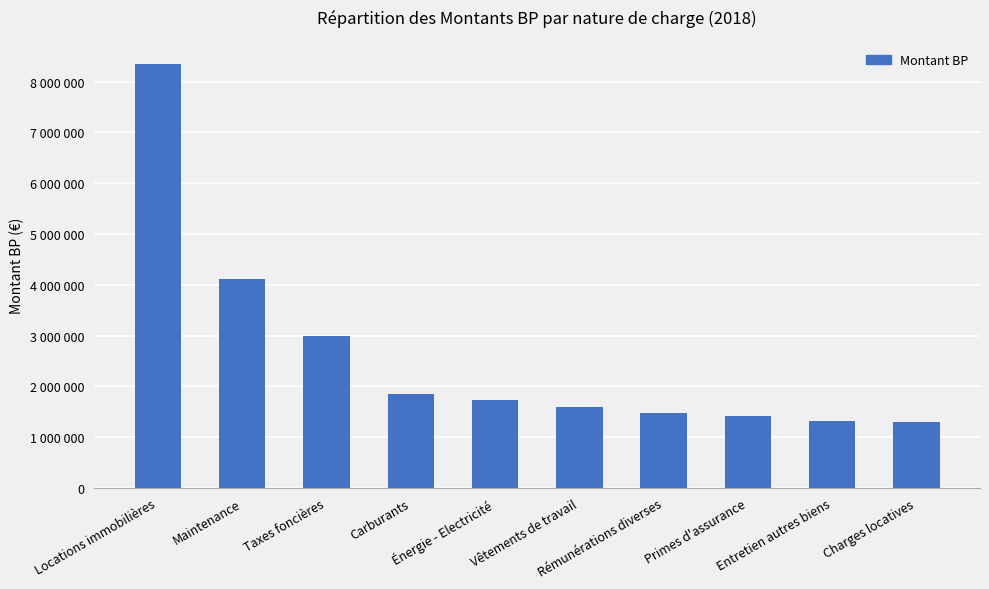

True or false: the data shows 1600000 at Vêtements de travail.

True